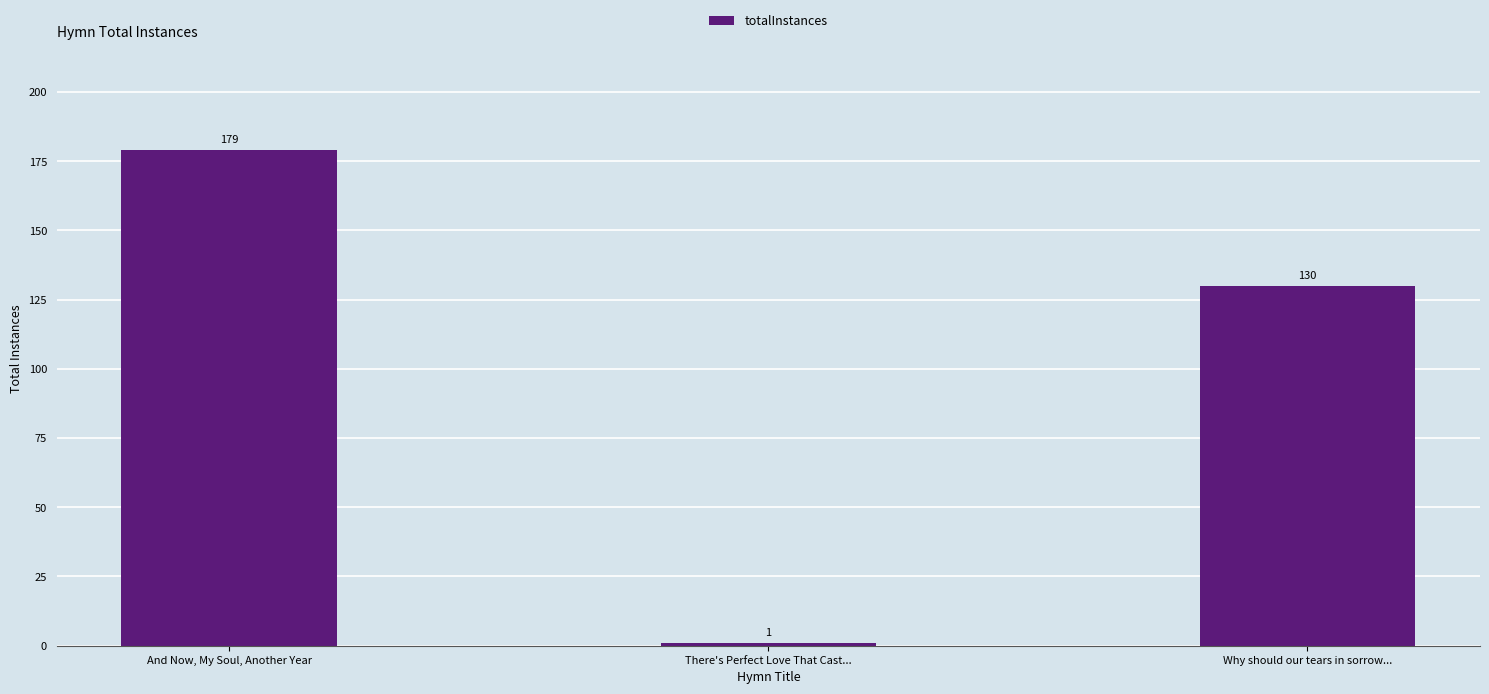

Which category has the lowest value across all series?

There's Perfect Love That Cast...